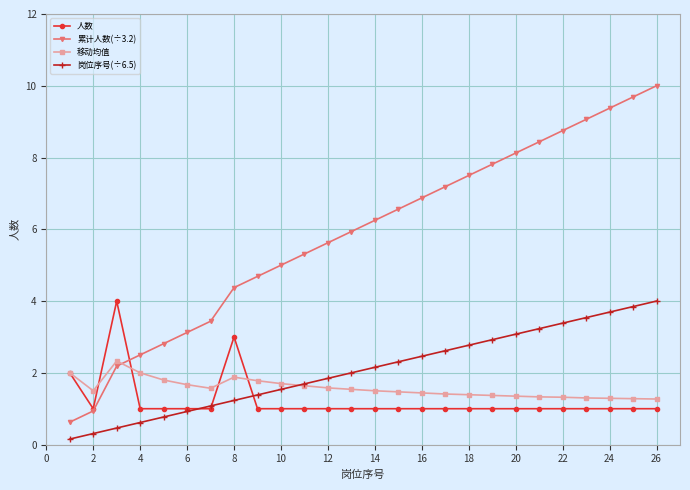

How many values in the 累计人数(÷3.2) series are below 6?

13